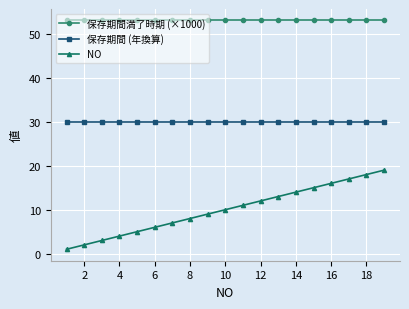

List the series in order of their overall mean, lowest first.

NO, 保存期間 (年換算), 保存期間満了時期 (×1000)